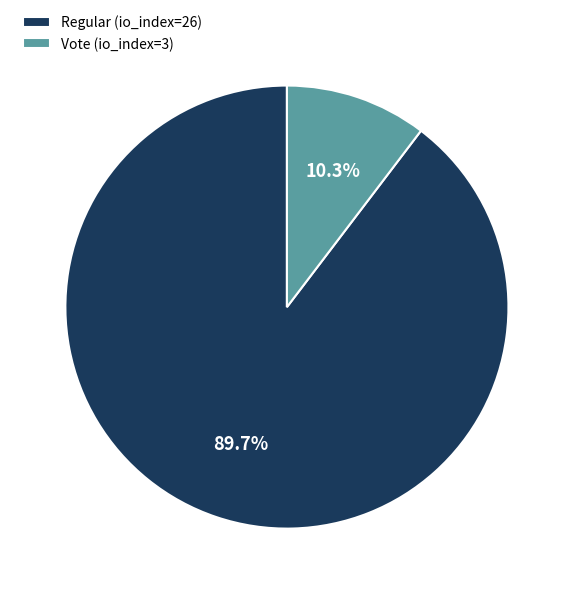

To the nearest percent, what portion does Vote (io_index=3) represent?

10%